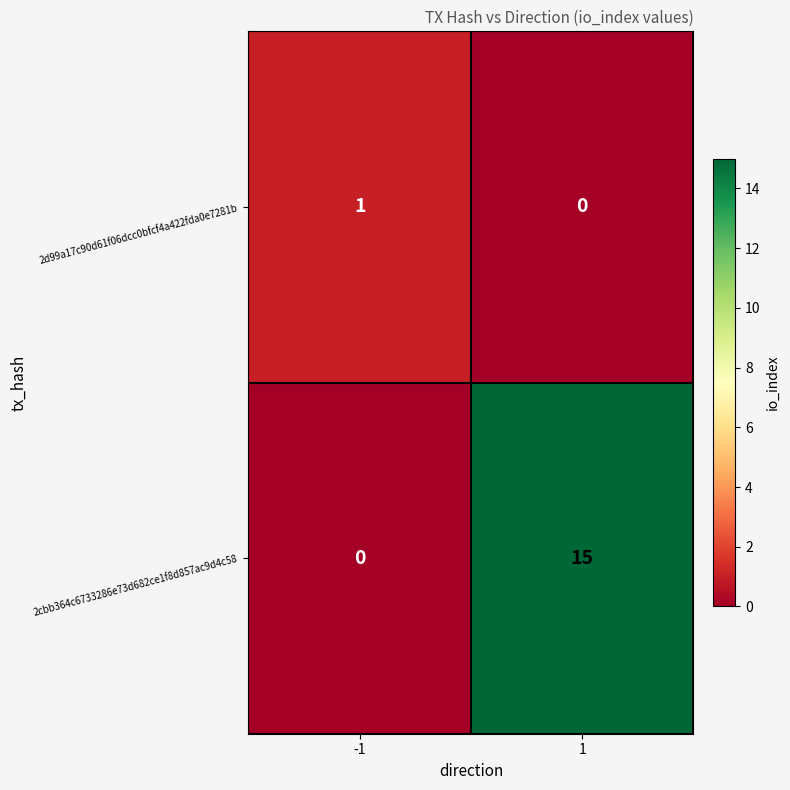

How many series are shown in this chart?

2